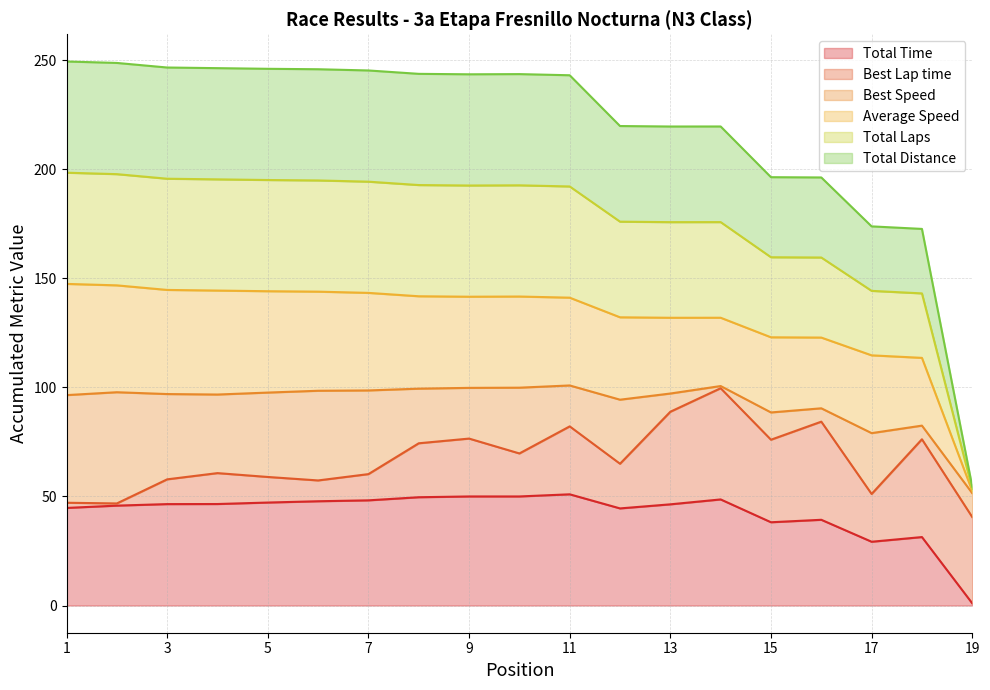

True or false: Total Distance has more than 1 points higher than both neighbors.

True